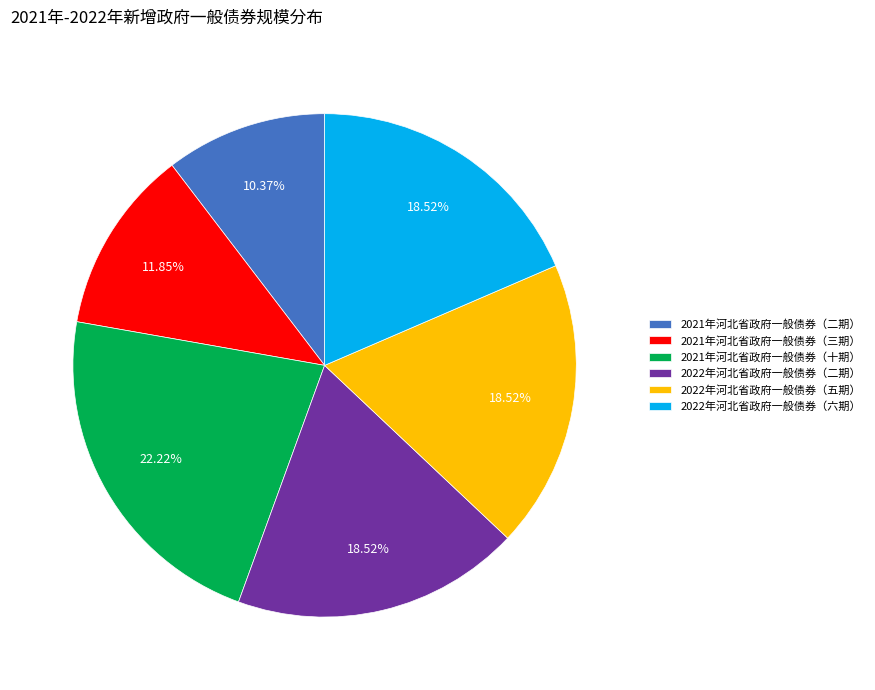

Is it true that 2022年河北省政府一般债券（五期） is 19% of the pie?

True